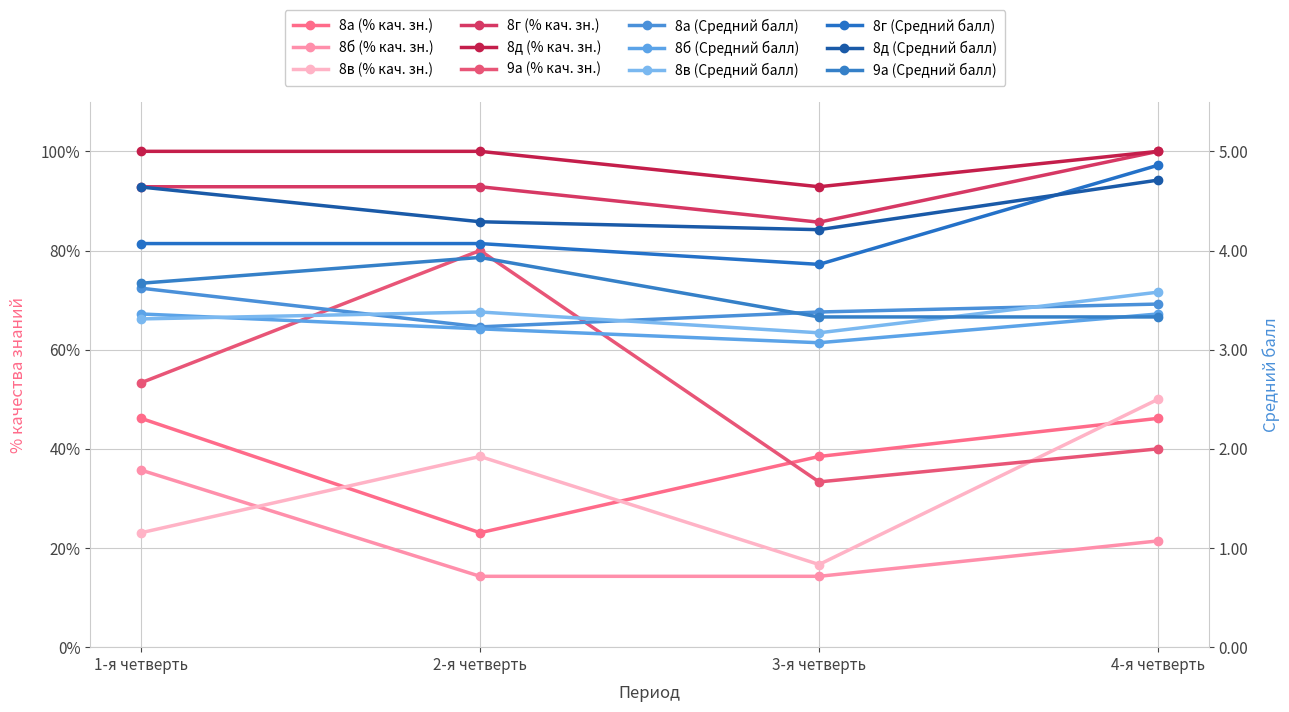

What is the minimum value shown in the chart?

14.3